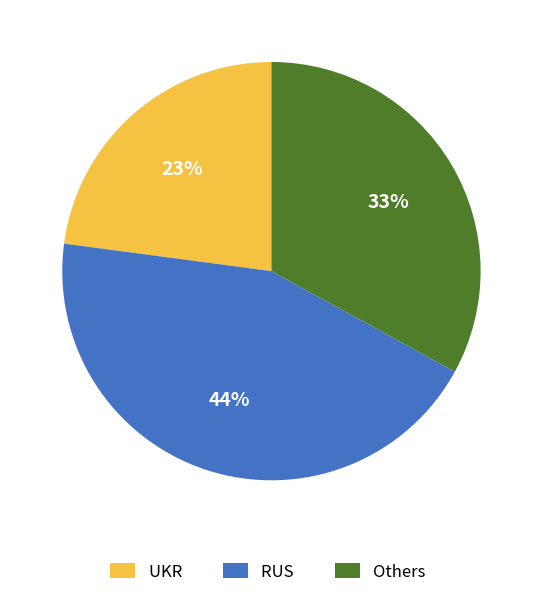

True or false: Others accounts for 33% of the total.

True